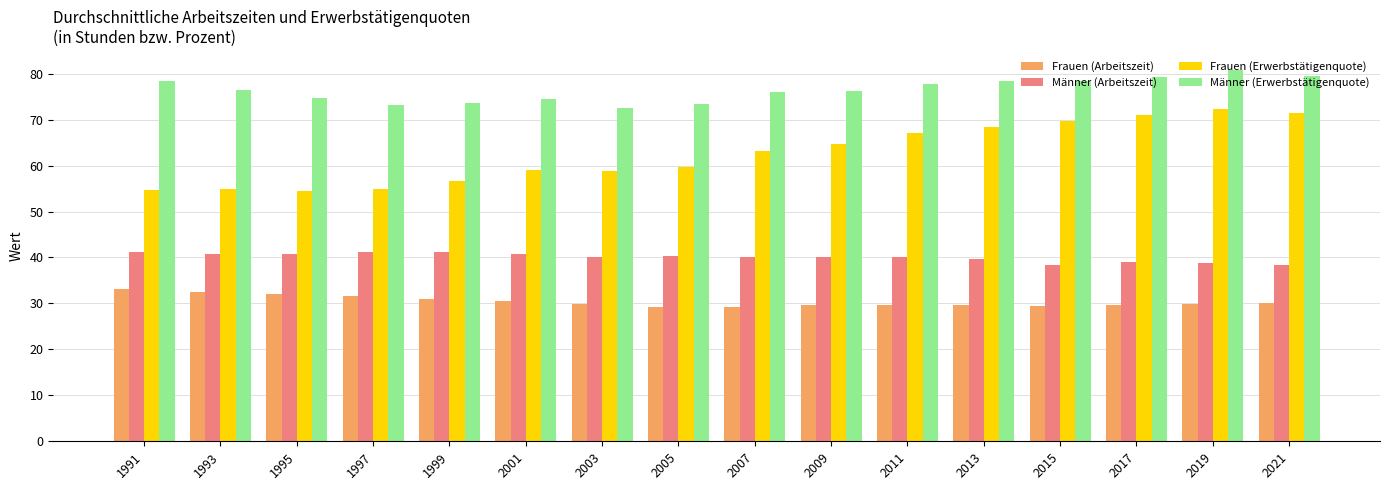

What is the total value across all series at 2021?

219.3